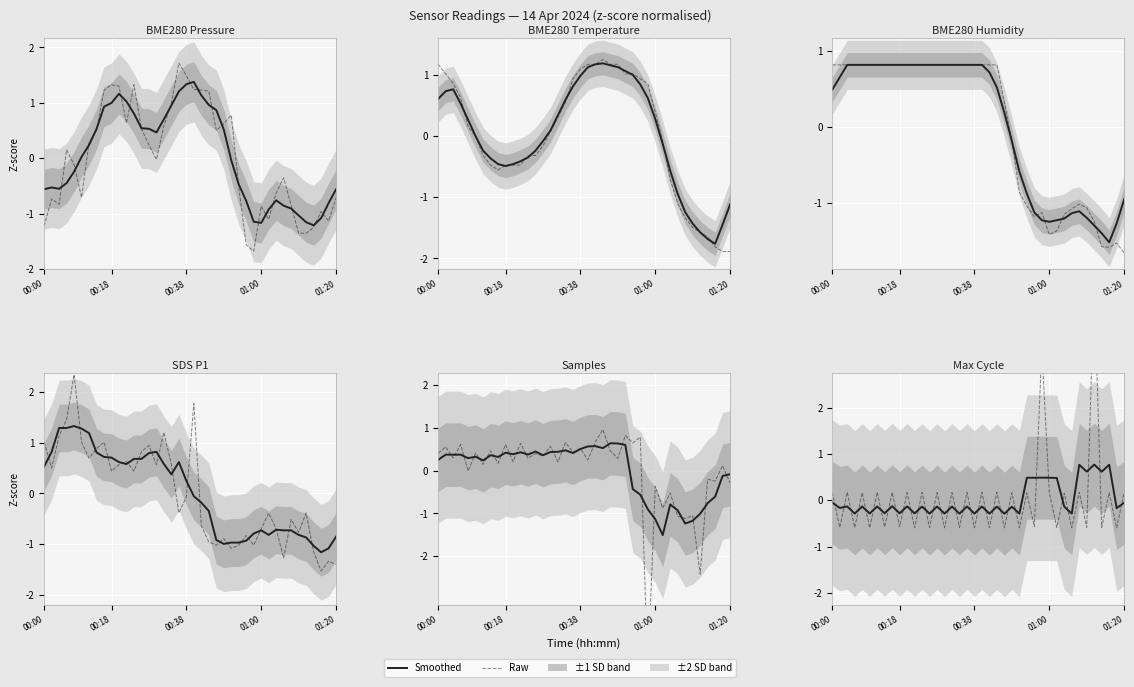

Which series ends up on top after the final intersection of SDS_P1 and Samples?

Samples